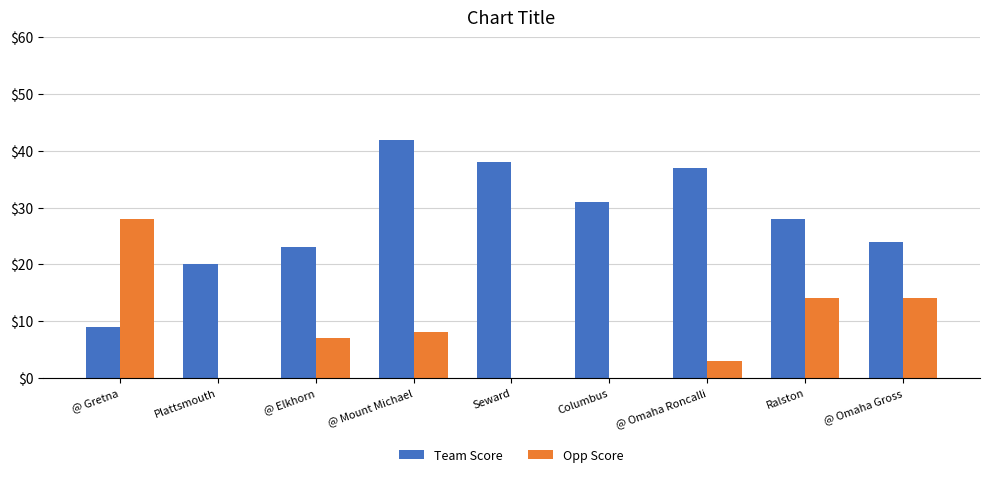

True or false: Team Score has a value of 53 at @ Omaha Roncalli.

False